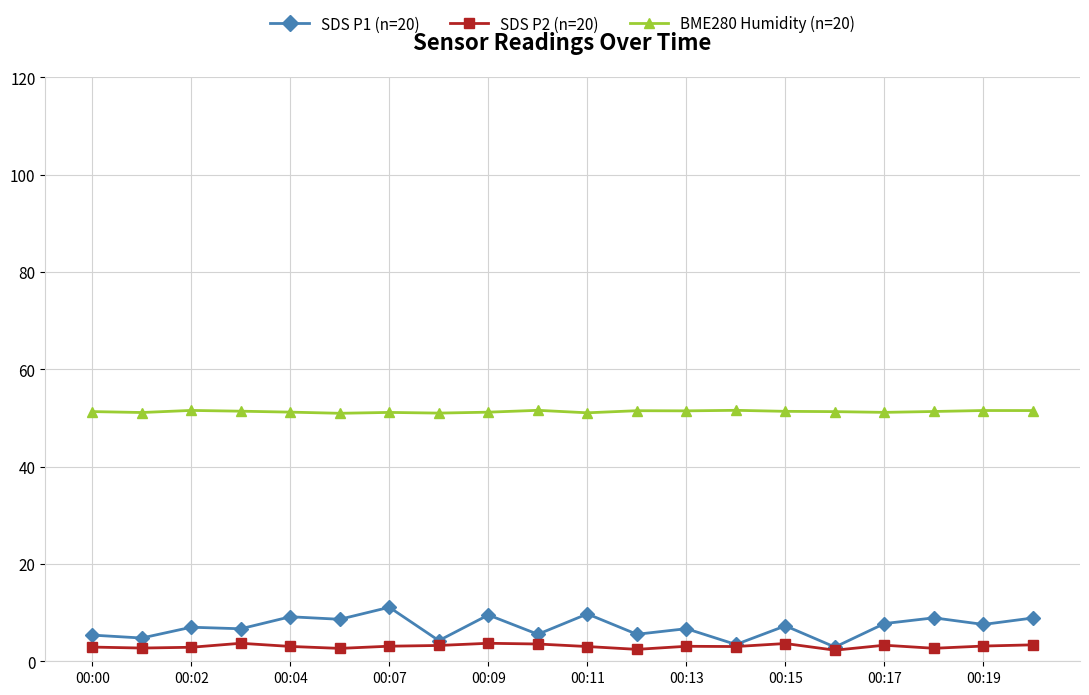

Which series has the widest spread of values?

SDS P1 (n=20)